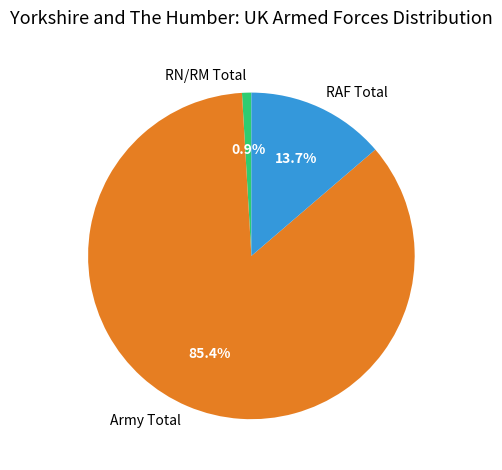

Count the number of slices in the pie.

3